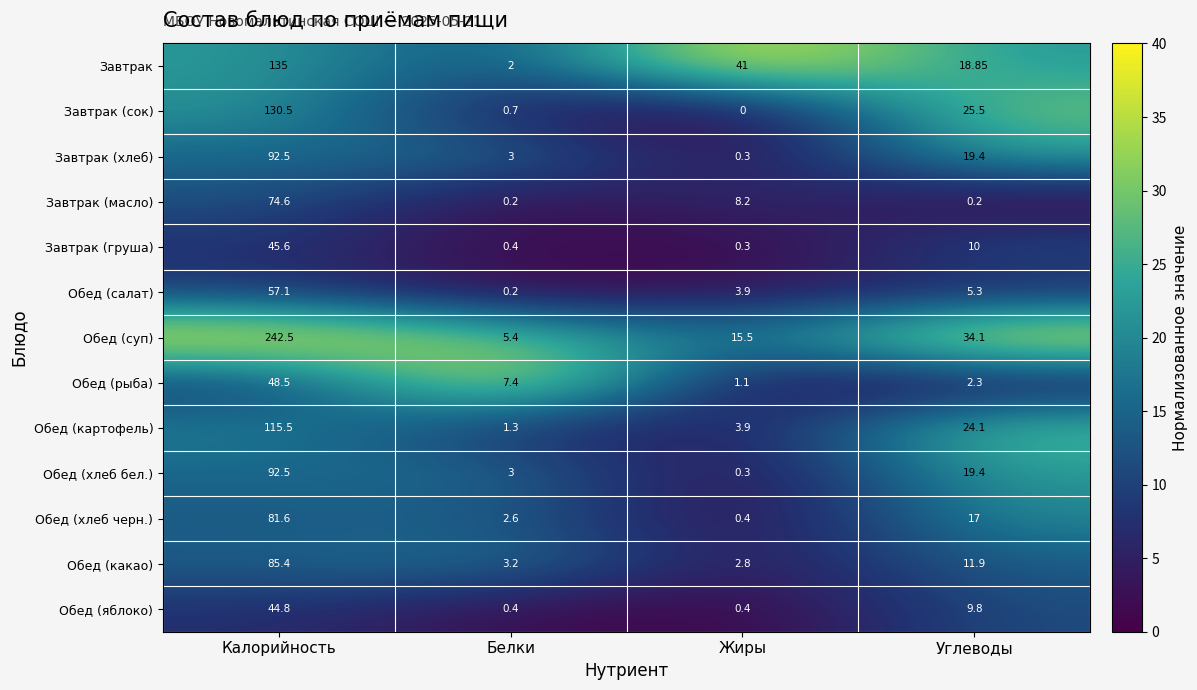

Where is Обед (какао) nearest to the value 44?

Углеводы